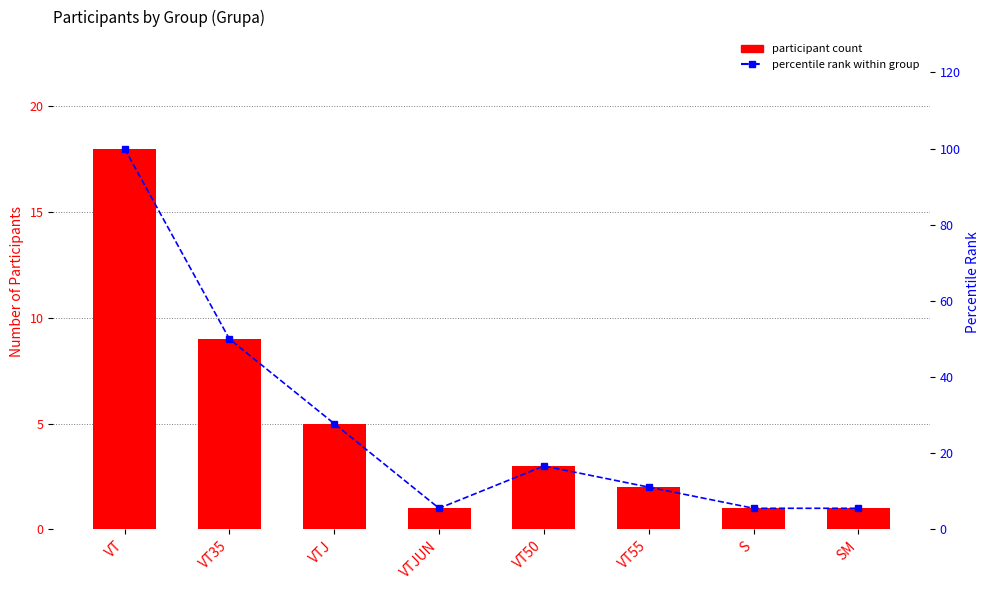

How many series are shown in this chart?

2